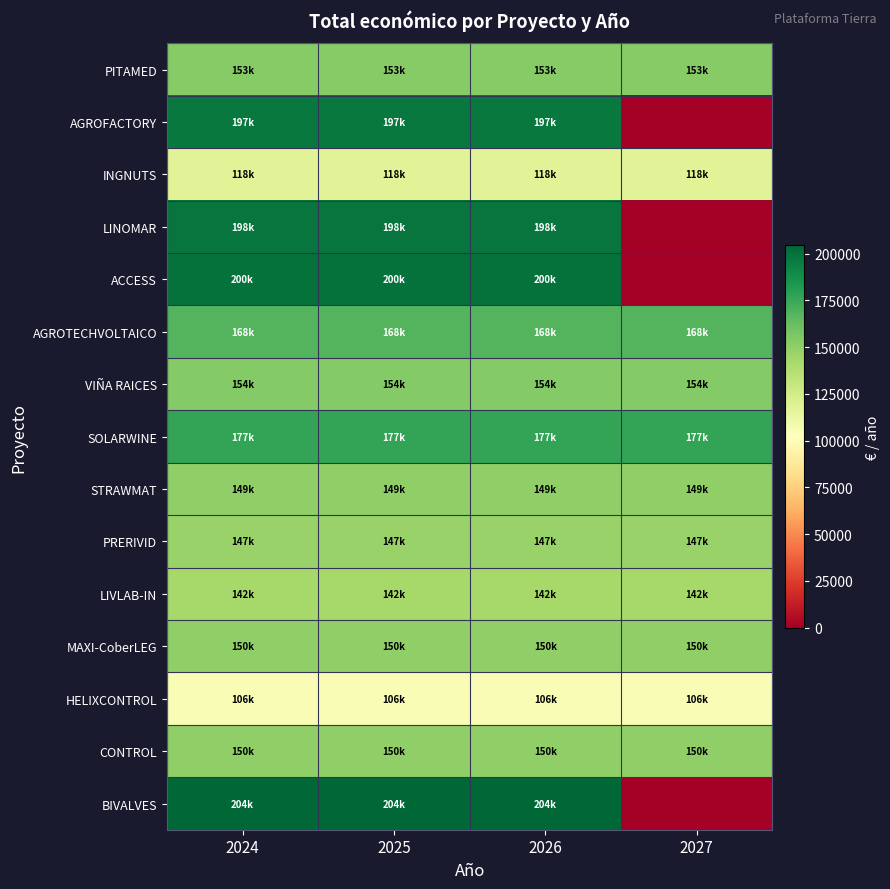

Reading right to left, list all the values displayed in this chart.

PITAMED: 2027=152722.2	2026=152722.2	2025=152722.2	2024=152722.2
AGROFACTORY: 2027=0.0	2026=196794.0	2025=196794.0	2024=196794.0
INGNUTS: 2027=117668.8	2026=117668.8	2025=117668.8	2024=117668.8
LINOMAR: 2027=0.0	2026=198391.0	2025=198391.0	2024=198391.0
ACCESS: 2027=0.0	2026=199926.3	2025=199926.3	2024=199926.3
AGROTECHVOLTAICO: 2027=168201.8	2026=168201.8	2025=168201.8	2024=168201.8
VIÑA RAICES: 2027=153726.8	2026=153726.8	2025=153726.8	2024=153726.8
SOLARWINE: 2027=176674.2	2026=176674.2	2025=176674.2	2024=176674.2
STRAWMAT: 2027=149330.0	2026=149330.0	2025=149330.0	2024=149330.0
PRERIVID: 2027=147432.8	2026=147432.8	2025=147432.8	2024=147432.8
LIVLAB-IN: 2027=142354.0	2026=142354.0	2025=142354.0	2024=142354.0
MAXI-CoberLEG: 2027=149652.2	2026=149652.2	2025=149652.2	2024=149652.2
HELIXCONTROL: 2027=106180.0	2026=106180.0	2025=106180.0	2024=106180.0
CONTROL: 2027=149649.2	2026=149649.2	2025=149649.2	2024=149649.2
BIVALVES: 2027=0.0	2026=204418.7	2025=204418.7	2024=204418.7